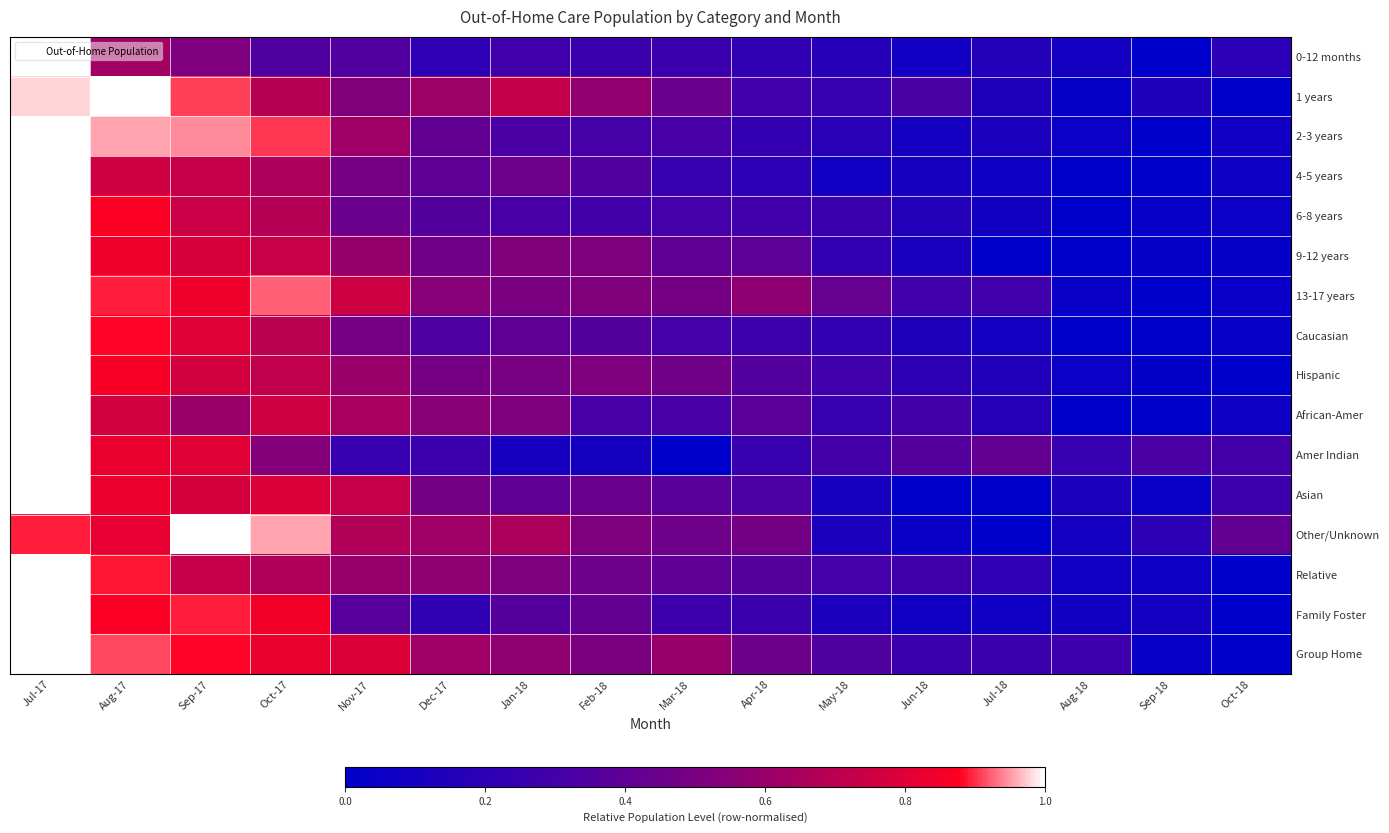

Reading left to right, transcribe all the data shown in this chart.

0-12 months: Jul-17=1.0	Aug-17=0.6	Sep-17=0.5	Oct-17=0.3	Nov-17=0.4	Dec-17=0.2	Jan-18=0.3	Feb-18=0.3	Mar-18=0.3	Apr-18=0.2	May-18=0.2	Jun-18=0.1	Jul-18=0.2	Aug-18=0.1	Sep-18=0.0	Oct-18=0.2
1 years: Jul-17=1.0	Aug-17=1.0	Sep-17=0.9	Oct-17=0.7	Nov-17=0.5	Dec-17=0.6	Jan-18=0.7	Feb-18=0.6	Mar-18=0.4	Apr-18=0.3	May-18=0.2	Jun-18=0.3	Jul-18=0.1	Aug-18=0.0	Sep-18=0.1	Oct-18=0.0
2-3 years: Jul-17=1.0	Aug-17=1.0	Sep-17=0.9	Oct-17=0.9	Nov-17=0.6	Dec-17=0.4	Jan-18=0.3	Feb-18=0.3	Mar-18=0.3	Apr-18=0.2	May-18=0.2	Jun-18=0.1	Jul-18=0.1	Aug-18=0.0	Sep-18=0.0	Oct-18=0.1
4-5 years: Jul-17=1.0	Aug-17=0.8	Sep-17=0.7	Oct-17=0.7	Nov-17=0.5	Dec-17=0.4	Jan-18=0.5	Feb-18=0.4	Mar-18=0.3	Apr-18=0.2	May-18=0.1	Jun-18=0.1	Jul-18=0.1	Aug-18=0.0	Sep-18=0.0	Oct-18=0.1
6-8 years: Jul-17=1.0	Aug-17=0.9	Sep-17=0.7	Oct-17=0.7	Nov-17=0.4	Dec-17=0.4	Jan-18=0.3	Feb-18=0.3	Mar-18=0.3	Apr-18=0.3	May-18=0.3	Jun-18=0.2	Jul-18=0.1	Aug-18=0.0	Sep-18=0.0	Oct-18=0.0
9-12 years: Jul-17=1.0	Aug-17=0.8	Sep-17=0.8	Oct-17=0.7	Nov-17=0.6	Dec-17=0.5	Jan-18=0.5	Feb-18=0.5	Mar-18=0.4	Apr-18=0.4	May-18=0.2	Jun-18=0.1	Jul-18=0.0	Aug-18=0.0	Sep-18=0.0	Oct-18=0.0
13-17 years: Jul-17=1.0	Aug-17=0.9	Sep-17=0.8	Oct-17=0.9	Nov-17=0.8	Dec-17=0.5	Jan-18=0.5	Feb-18=0.5	Mar-18=0.5	Apr-18=0.6	May-18=0.4	Jun-18=0.3	Jul-18=0.3	Aug-18=0.0	Sep-18=0.0	Oct-18=0.0
Caucasian: Jul-17=1.0	Aug-17=0.9	Sep-17=0.8	Oct-17=0.7	Nov-17=0.5	Dec-17=0.3	Jan-18=0.4	Feb-18=0.4	Mar-18=0.3	Apr-18=0.3	May-18=0.2	Jun-18=0.1	Jul-18=0.1	Aug-18=0.0	Sep-18=0.0	Oct-18=0.0
Hispanic: Jul-17=1.0	Aug-17=0.9	Sep-17=0.8	Oct-17=0.7	Nov-17=0.6	Dec-17=0.5	Jan-18=0.5	Feb-18=0.5	Mar-18=0.5	Apr-18=0.4	May-18=0.3	Jun-18=0.2	Jul-18=0.2	Aug-18=0.1	Sep-18=0.0	Oct-18=0.0
African-Amer: Jul-17=1.0	Aug-17=0.8	Sep-17=0.6	Oct-17=0.8	Nov-17=0.6	Dec-17=0.6	Jan-18=0.5	Feb-18=0.3	Mar-18=0.3	Apr-18=0.4	May-18=0.3	Jun-18=0.3	Jul-18=0.2	Aug-18=0.0	Sep-18=0.0	Oct-18=0.1
Amer Indian: Jul-17=1.0	Aug-17=0.8	Sep-17=0.8	Oct-17=0.5	Nov-17=0.2	Dec-17=0.3	Jan-18=0.1	Feb-18=0.1	Mar-18=0.0	Apr-18=0.3	May-18=0.3	Jun-18=0.4	Jul-18=0.4	Aug-18=0.2	Sep-18=0.3	Oct-18=0.3
Asian: Jul-17=1.0	Aug-17=0.8	Sep-17=0.8	Oct-17=0.8	Nov-17=0.7	Dec-17=0.5	Jan-18=0.4	Feb-18=0.4	Mar-18=0.4	Apr-18=0.3	May-18=0.1	Jun-18=0.0	Jul-18=0.0	Aug-18=0.1	Sep-18=0.0	Oct-18=0.3
Other/Unknown: Jul-17=0.9	Aug-17=0.8	Sep-17=1.0	Oct-17=1.0	Nov-17=0.7	Dec-17=0.6	Jan-18=0.7	Feb-18=0.5	Mar-18=0.5	Apr-18=0.5	May-18=0.1	Jun-18=0.0	Jul-18=0.0	Aug-18=0.1	Sep-18=0.2	Oct-18=0.4
Relative: Jul-17=1.0	Aug-17=0.9	Sep-17=0.7	Oct-17=0.7	Nov-17=0.6	Dec-17=0.6	Jan-18=0.5	Feb-18=0.5	Mar-18=0.4	Apr-18=0.4	May-18=0.3	Jun-18=0.3	Jul-18=0.2	Aug-18=0.1	Sep-18=0.1	Oct-18=0.0
Family Foster: Jul-17=1.0	Aug-17=0.9	Sep-17=0.9	Oct-17=0.8	Nov-17=0.4	Dec-17=0.2	Jan-18=0.4	Feb-18=0.4	Mar-18=0.3	Apr-18=0.3	May-18=0.1	Jun-18=0.1	Jul-18=0.1	Aug-18=0.1	Sep-18=0.1	Oct-18=0.0
Group Home: Jul-17=1.0	Aug-17=0.9	Sep-17=0.9	Oct-17=0.8	Nov-17=0.8	Dec-17=0.6	Jan-18=0.6	Feb-18=0.5	Mar-18=0.6	Apr-18=0.5	May-18=0.4	Jun-18=0.3	Jul-18=0.3	Aug-18=0.3	Sep-18=0.0	Oct-18=0.0